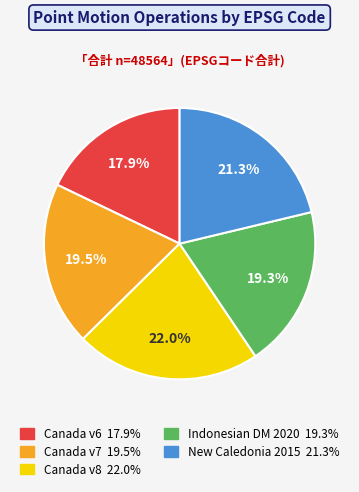

Is there a majority slice in this chart?

No